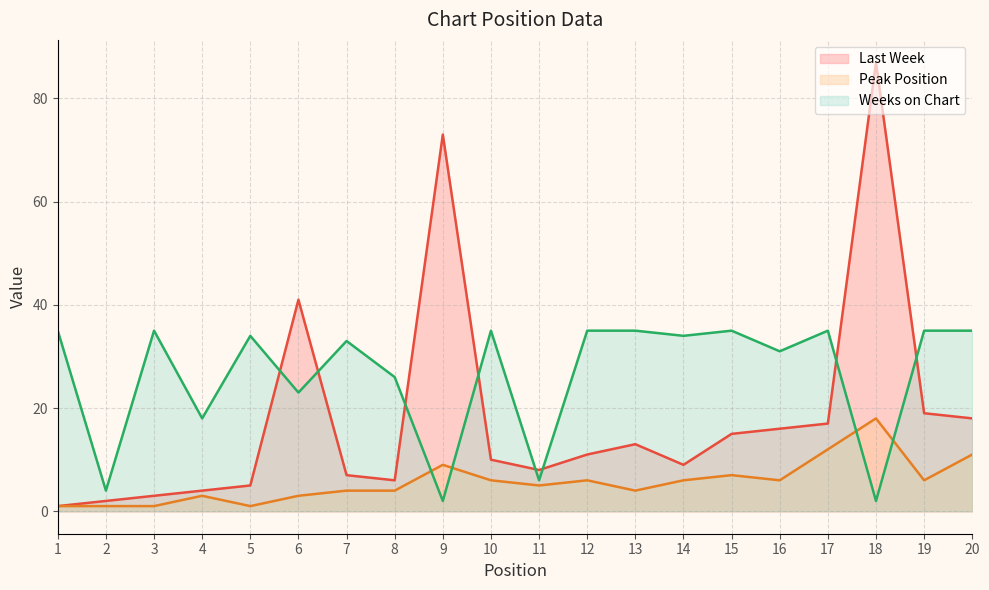

Is the value of Weeks on Chart at 17 greater than the value of Peak Position at 2?

Yes